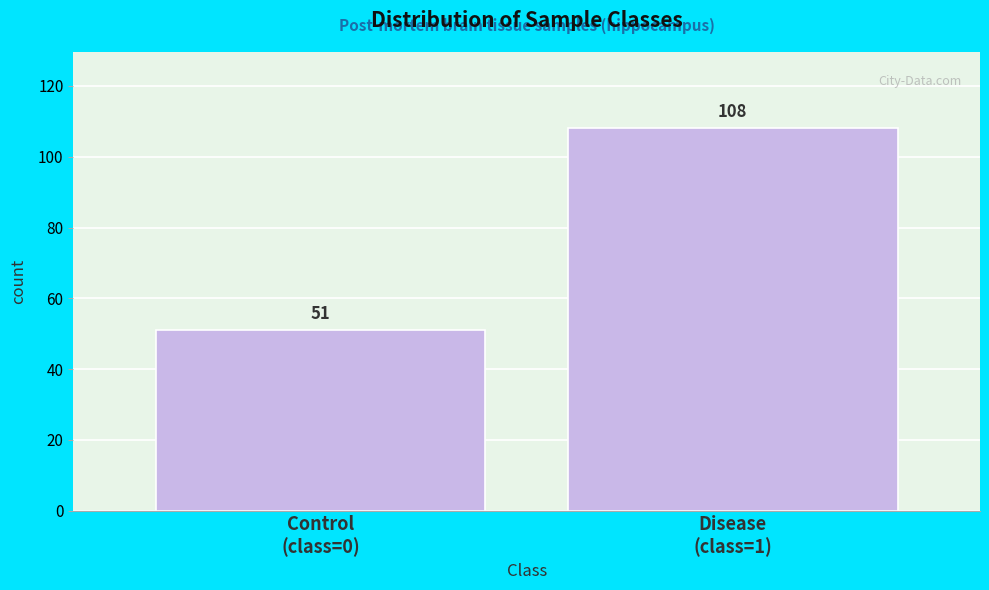

Reading left to right, what are all the values shown in this chart?

51	108